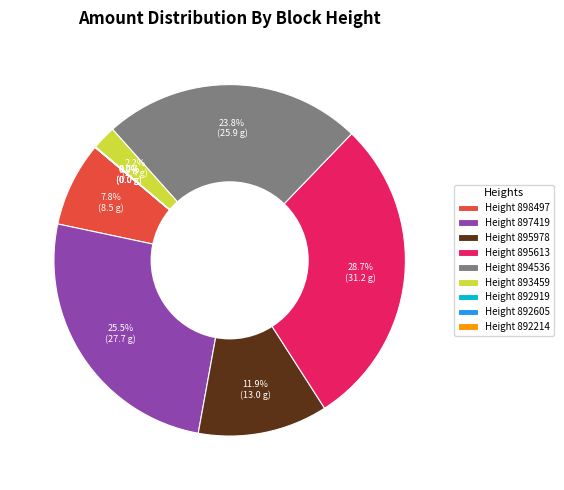

Does 892214 account for over 50% of the chart?

No